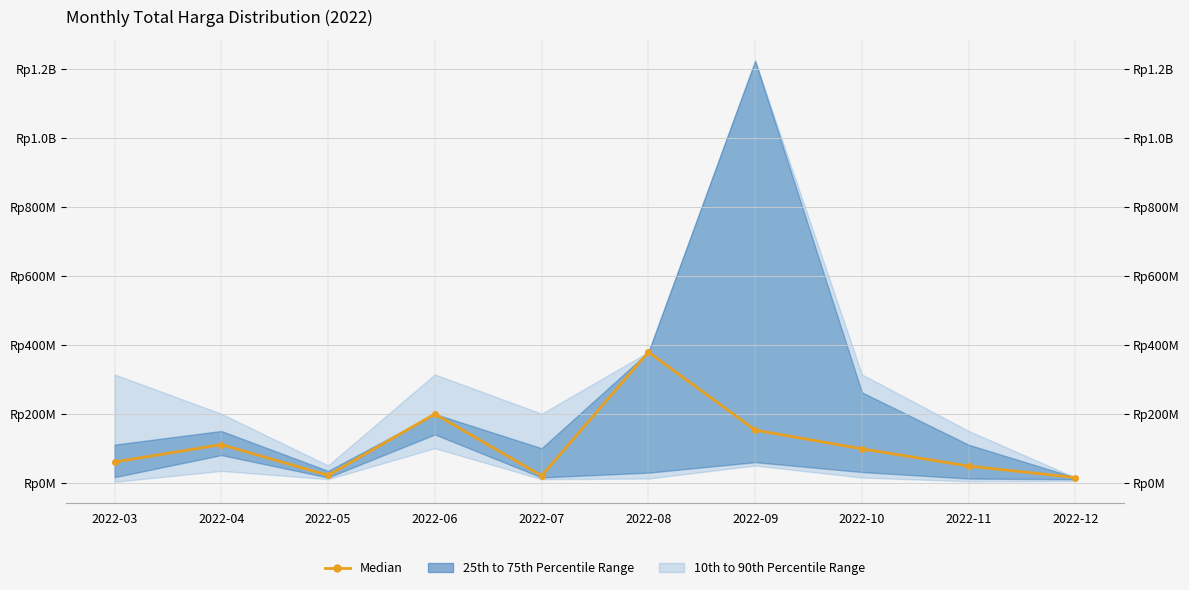

Between 2022-12 and 2022-04, which is larger?

2022-04